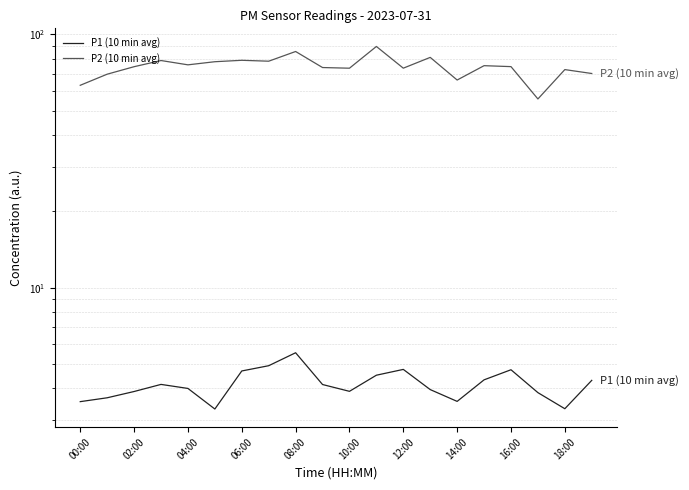

True or false: P1 (10 min avg) has a value of 4.7 at 06:00.

True